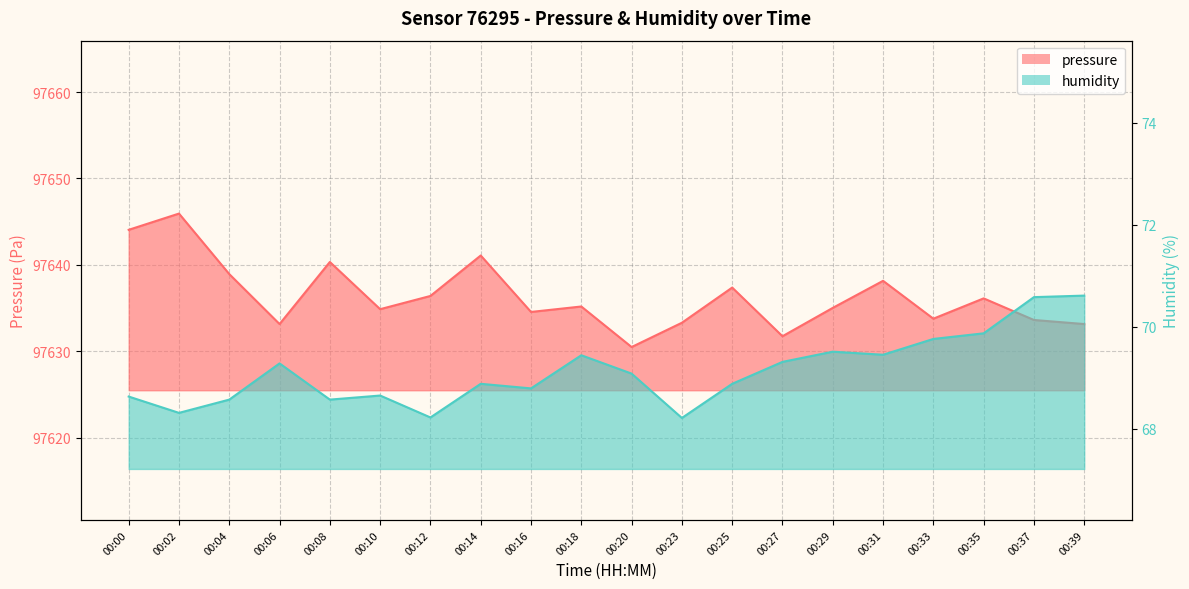

In humidity, how many points are higher than both neighbors (excluding endpoints)?

5